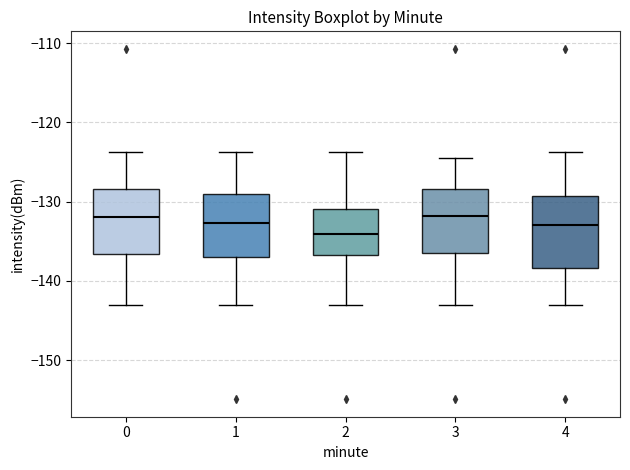

Where does the upper whisker of the box at x = 3 end on the y-axis? The values are not printed on the chart, so give them approximately, as read against the axis.

-124